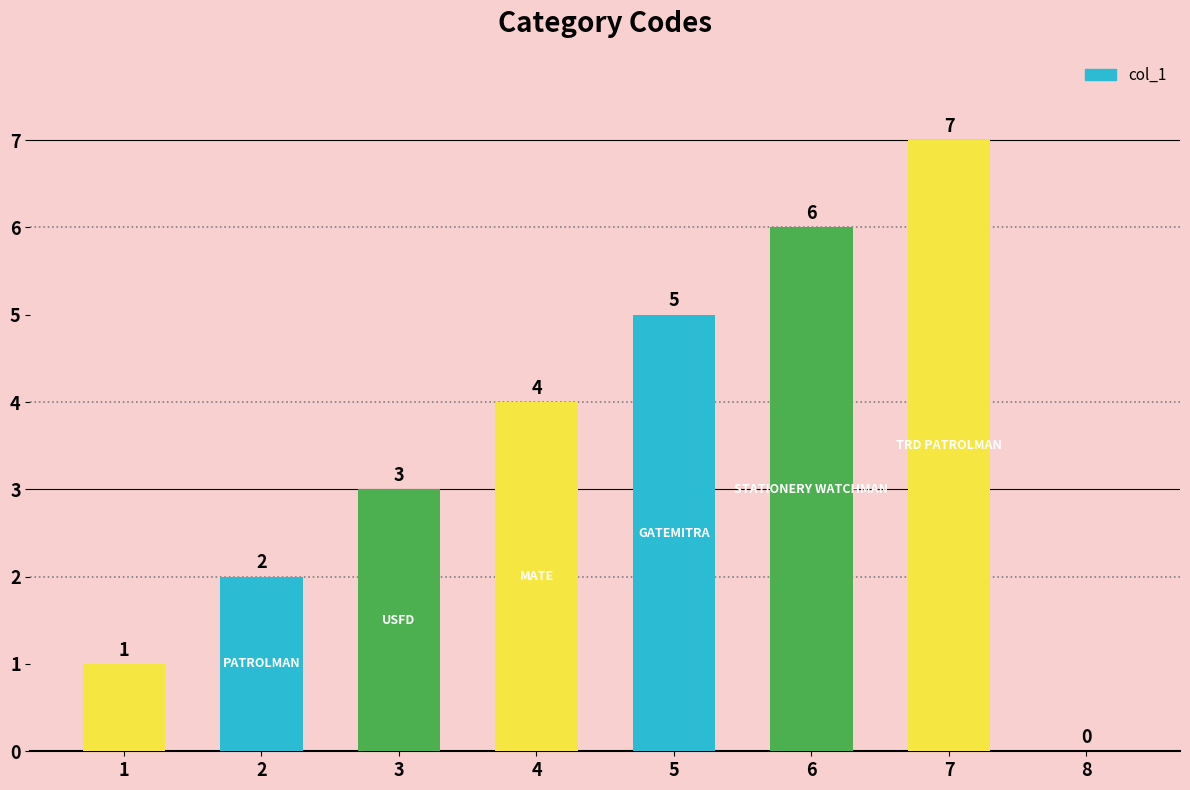

Are the bars horizontal?

No